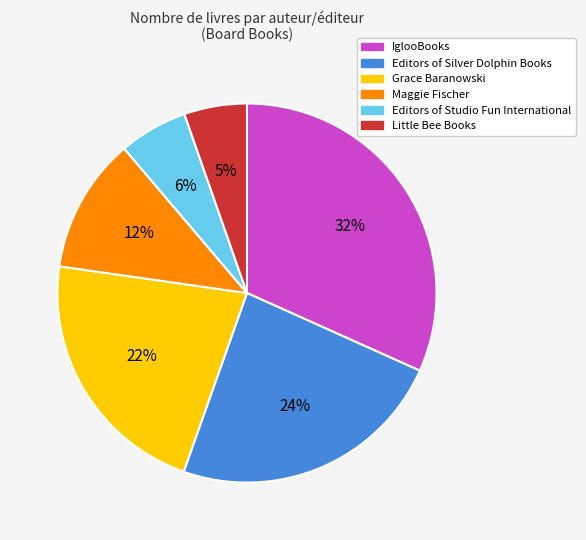

To the nearest percent, what is the average slice percentage?

17%